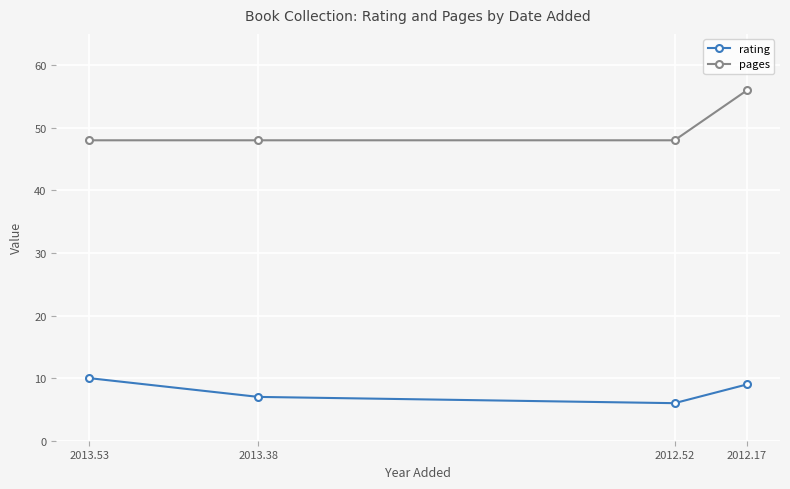

How many values in the rating series exceed 9?

1